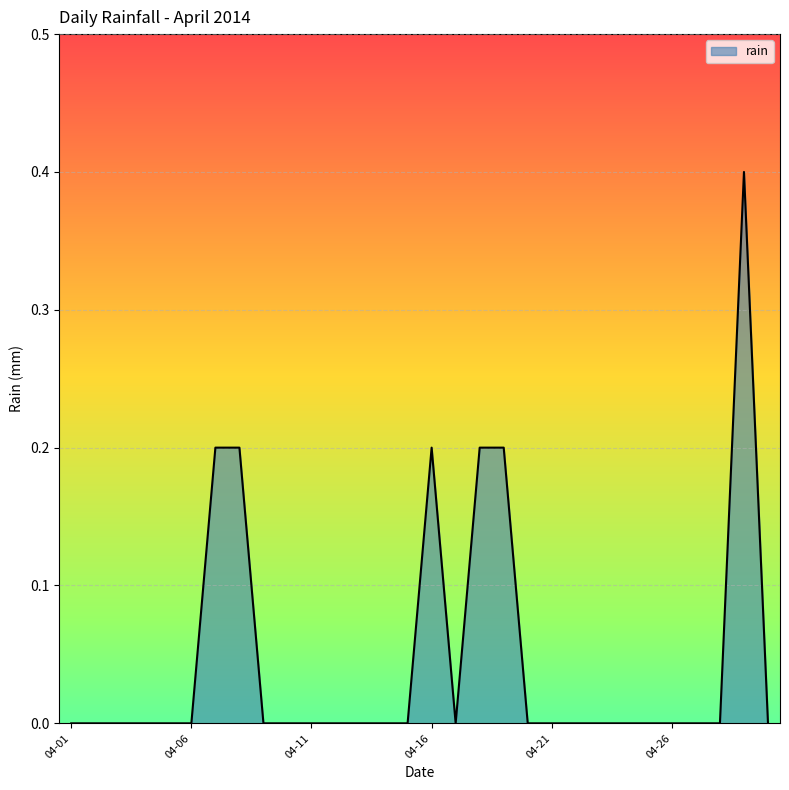

What is the difference between the maximum and minimum values?

0.4